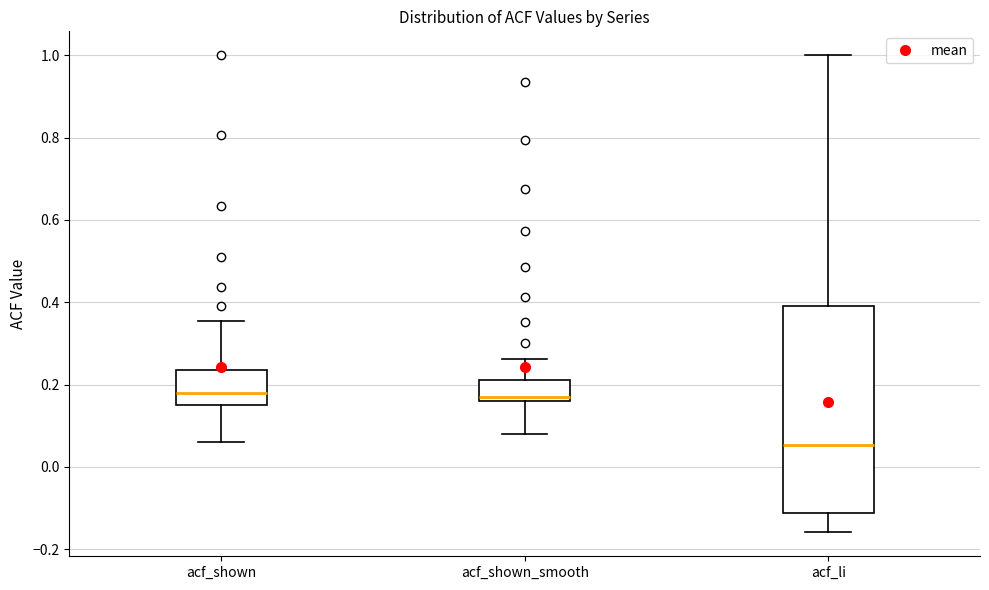

Reading left to right, read every box against the y-axis: the position of its median line, the range the box covers, and the ends of its whiskers. The values are not printed on the chart, so give them approximately, as read against the axis.

acf_shown: median 0.18, box 0.14 to 0.24, whiskers 0.06 to 0.36
acf_shown_smooth: median 0.16 (just above the box's lower edge), box 0.16 to 0.22, whiskers 0.08 to 0.26
acf_li: median 0.06, box -0.12 to 0.40, whiskers -0.16 to 1.00